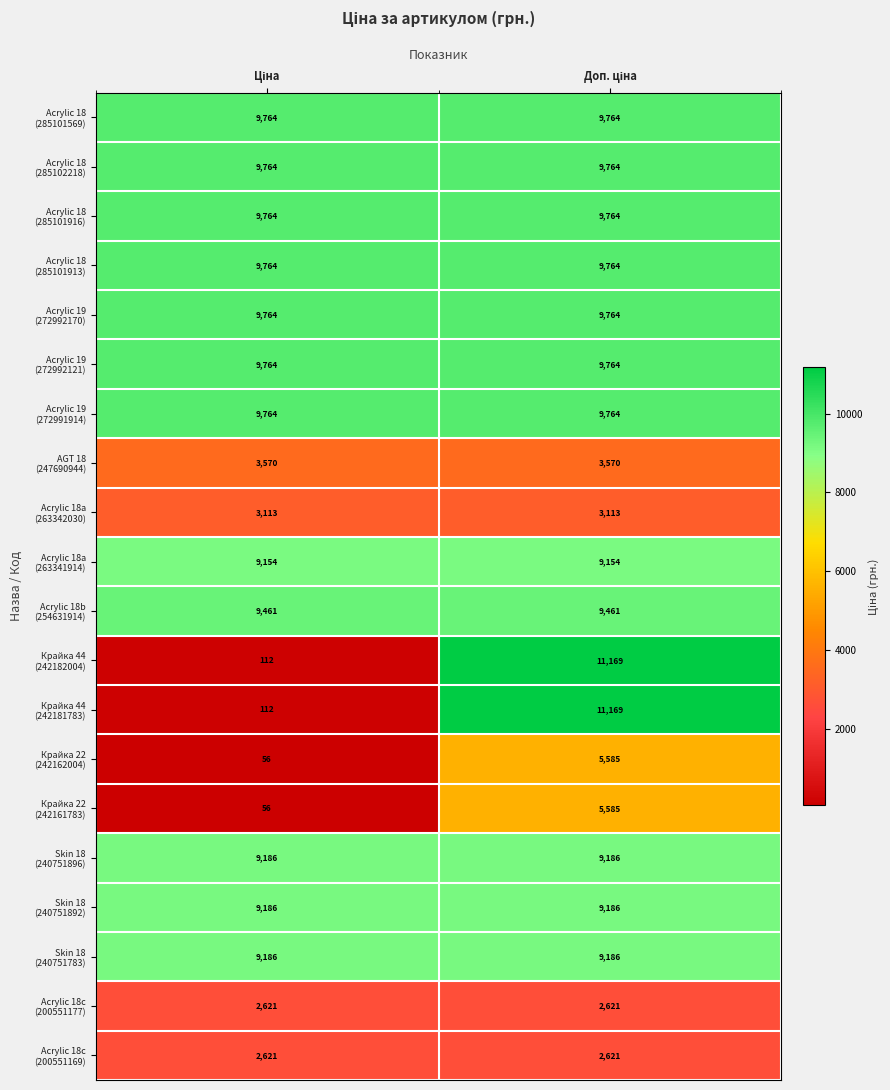

What is the greatest value displayed?

11169